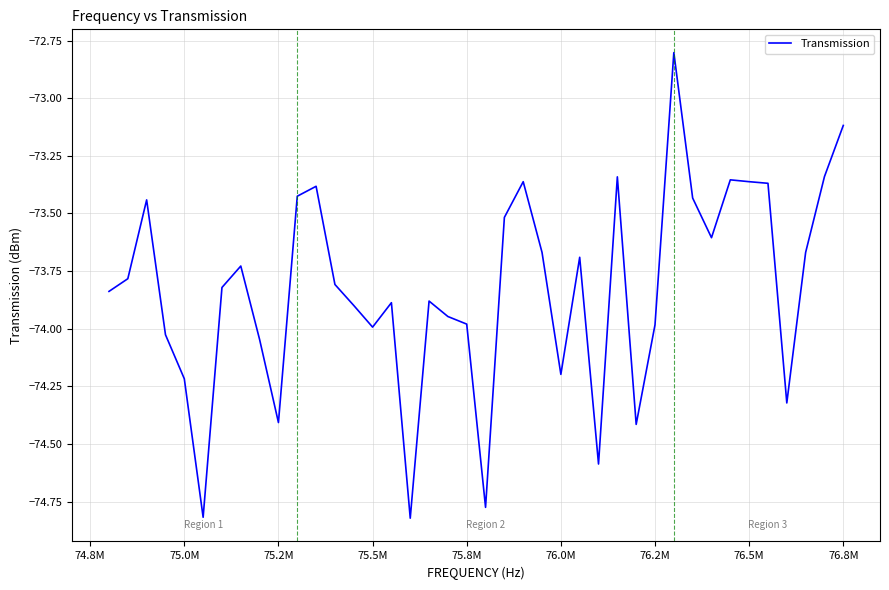

What is the greatest value displayed?

-72.8